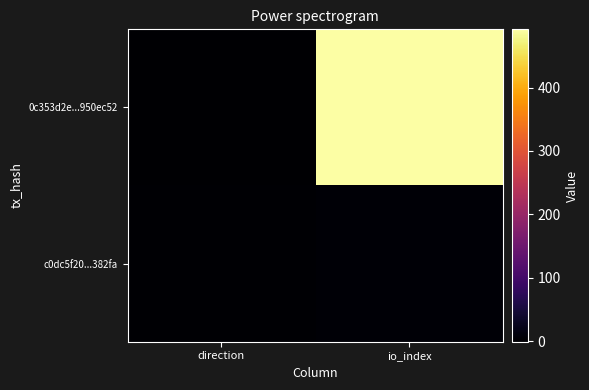

Reading right to left, extract all data points from this chart.

0c353d2e...950ec52: io_index=492	direction=-1
c0dc5f20...382fa: io_index=3	direction=1